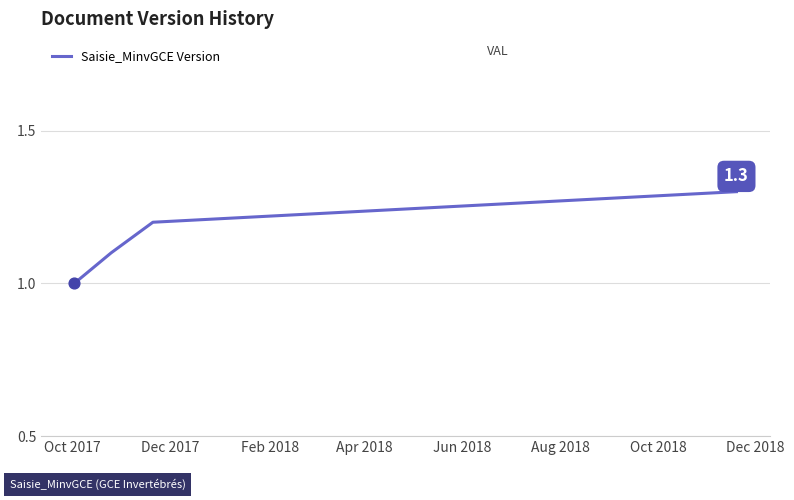

What is the minimum value shown in the chart?

1.0